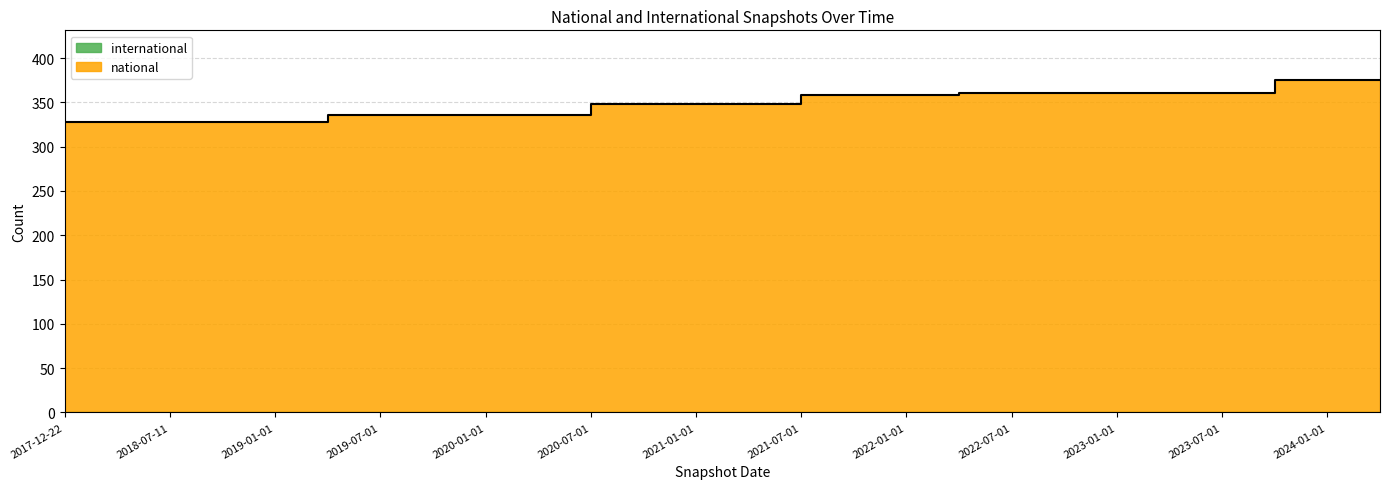

What is the difference between the maximum and minimum values?

47